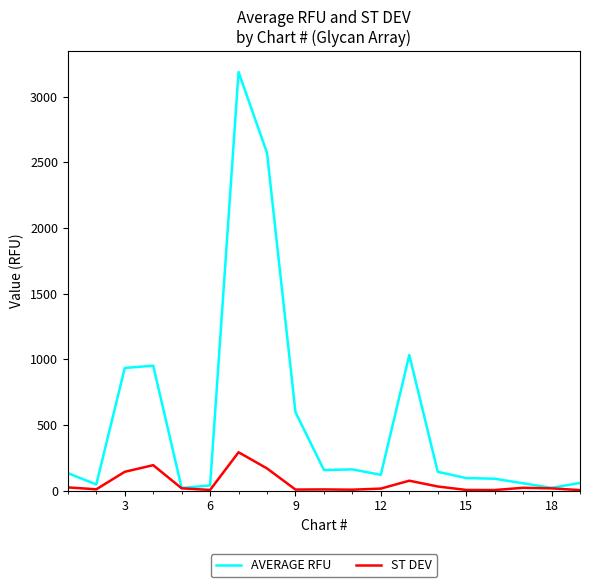

Which series has the largest range (max minus min)?

AVERAGE RFU